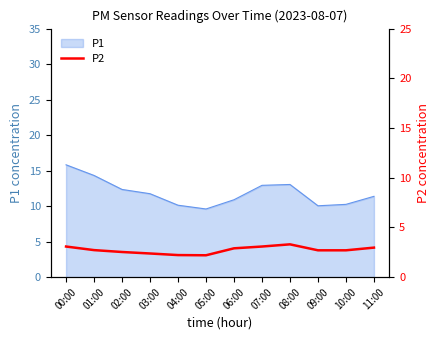

What is the difference between the second highest and second lowest values?

0.9